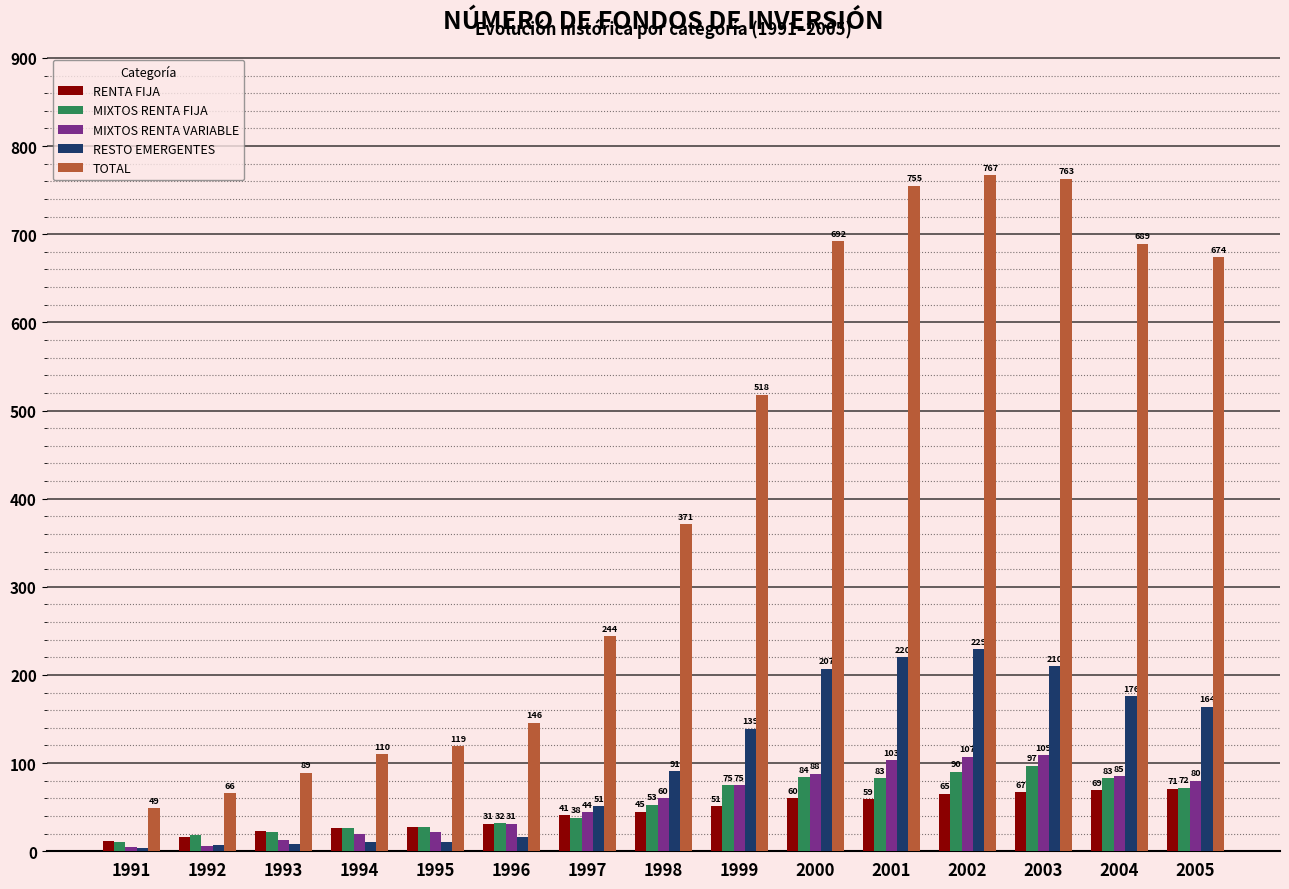

How many bars are there in each group?

5